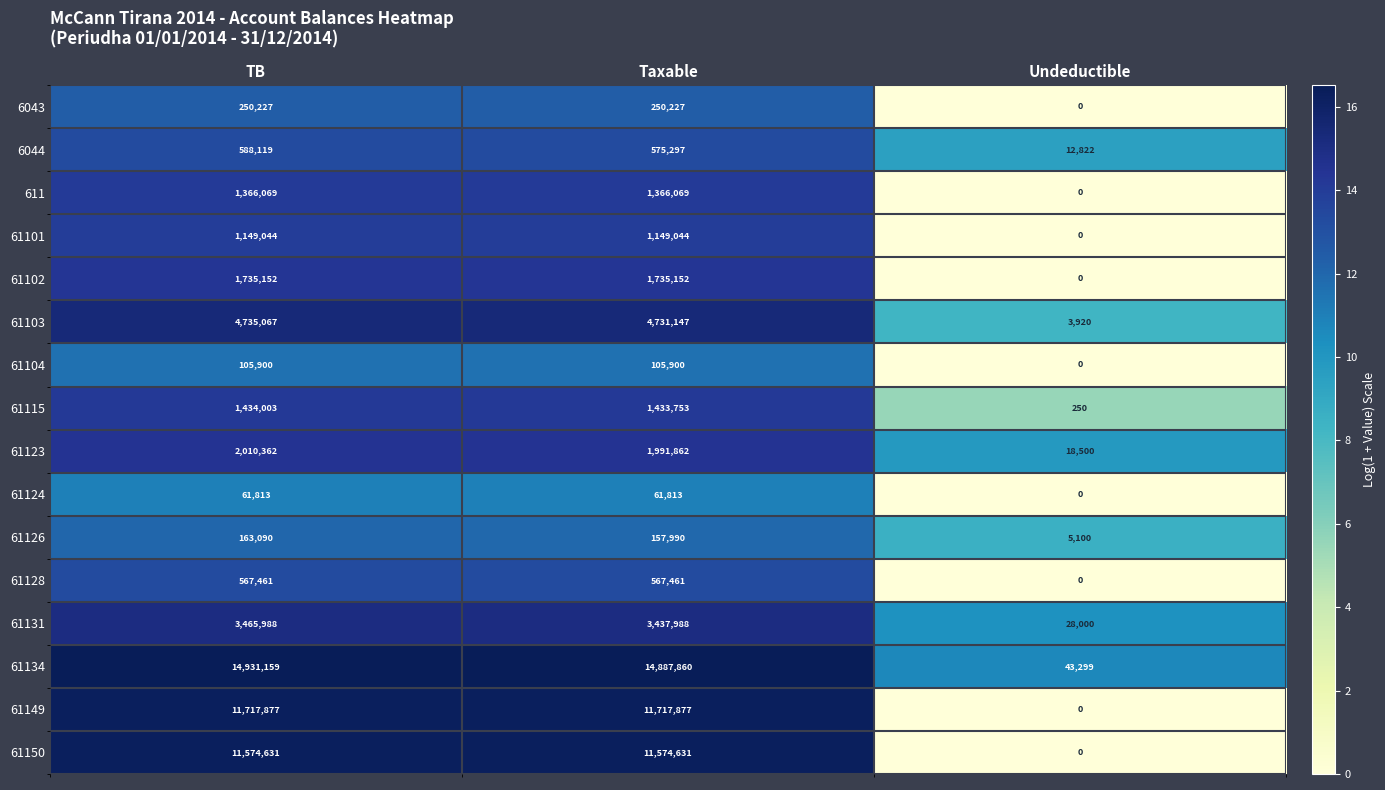

What is the sum of all 611 values?

2732138